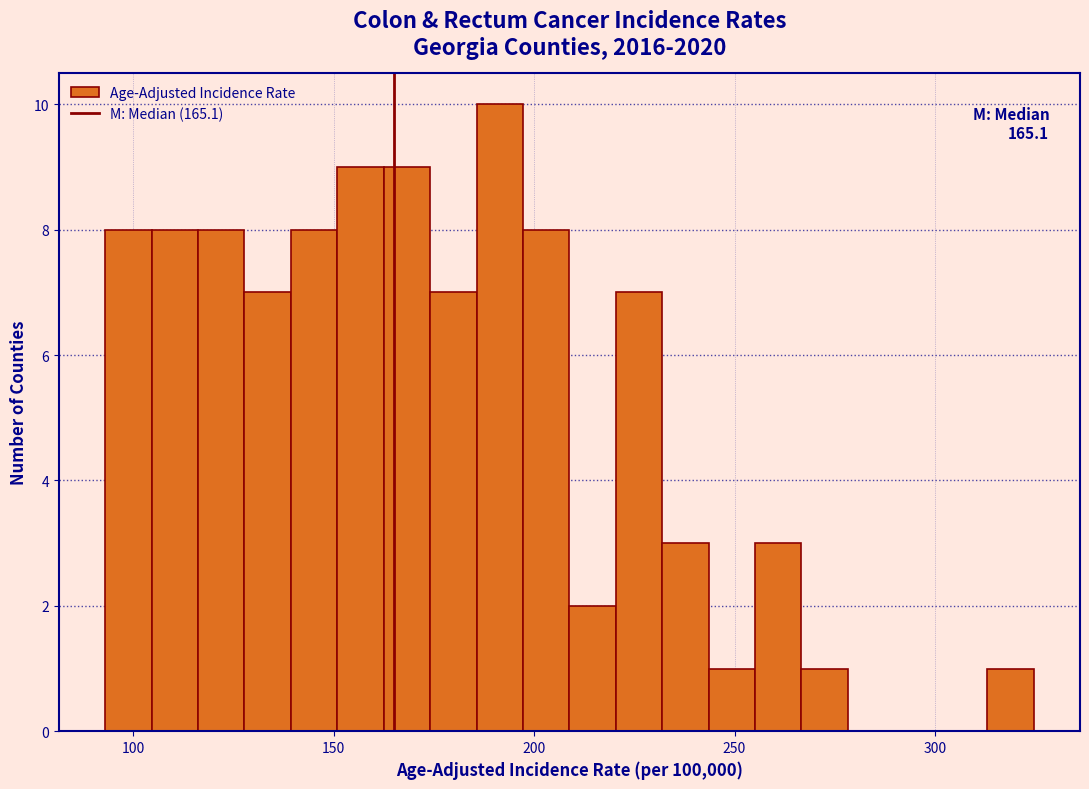

Around what value on the x-axis is the tallest bar? Give the approximate position of its centre, as read against the axis.

190